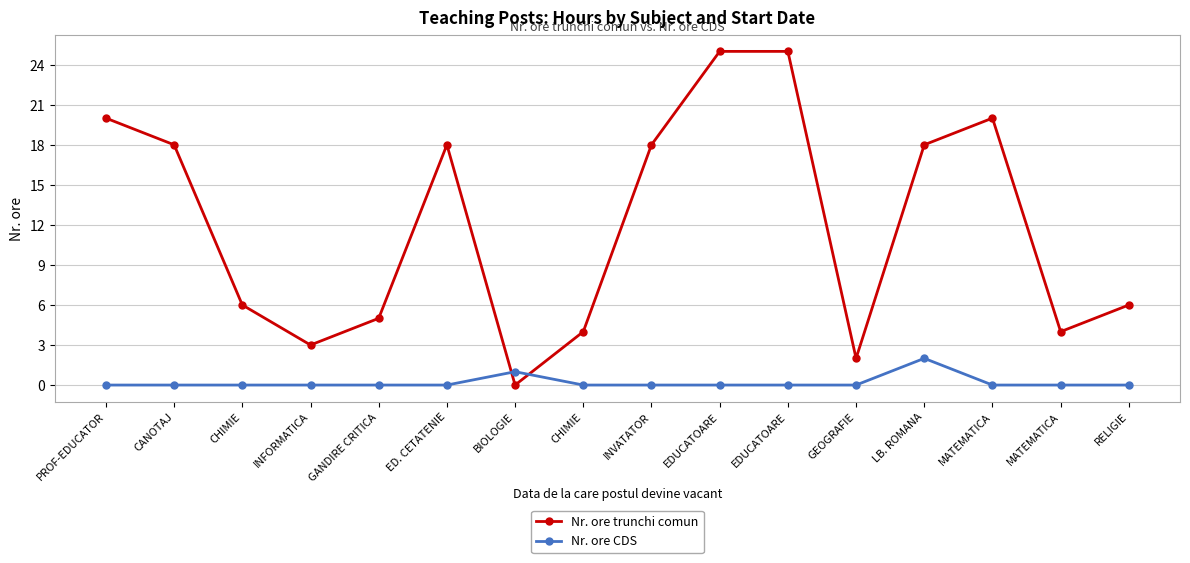

What are all the series names shown in the legend?

Nr. ore trunchi comun, Nr. ore CDS